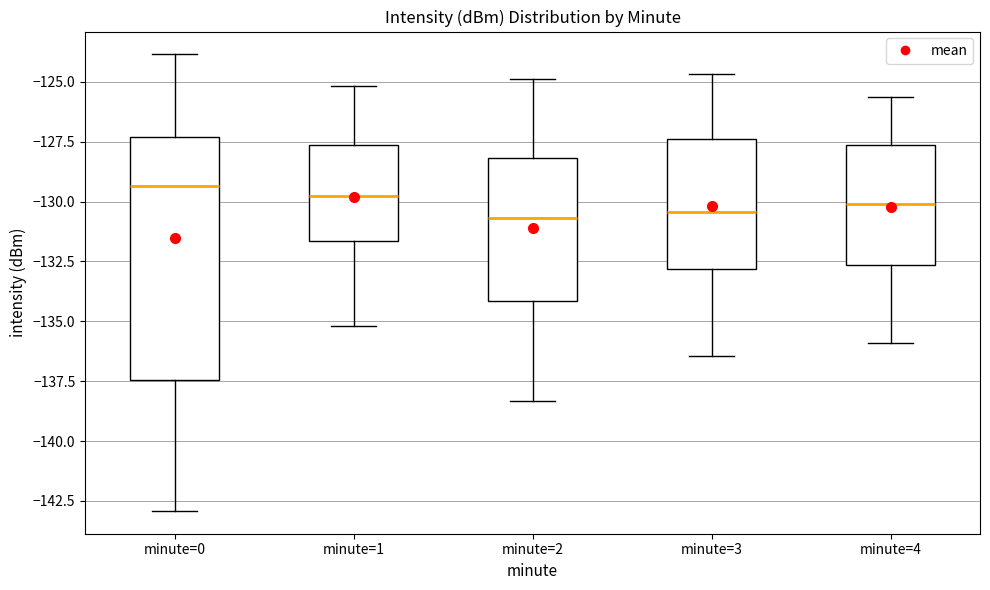

Reading left to right, read every box against the y-axis: the position of its median line, the range the box covers, and the ends of its whiskers. The values are not printed on the chart, so give them approximately, as read against the axis.

minute=0: median -129.5, box -137.5 to -127.5, whiskers -143.0 to -124.0
minute=1: median -130.0, box -131.5 to -127.5, whiskers -135.0 to -125.0
minute=2: median -130.5, box -134.0 to -128.0, whiskers -138.5 to -125.0
minute=3: median -130.5, box -133.0 to -127.5, whiskers -136.5 to -124.5
minute=4: median -130.0, box -132.5 to -127.5, whiskers -136.0 to -125.5